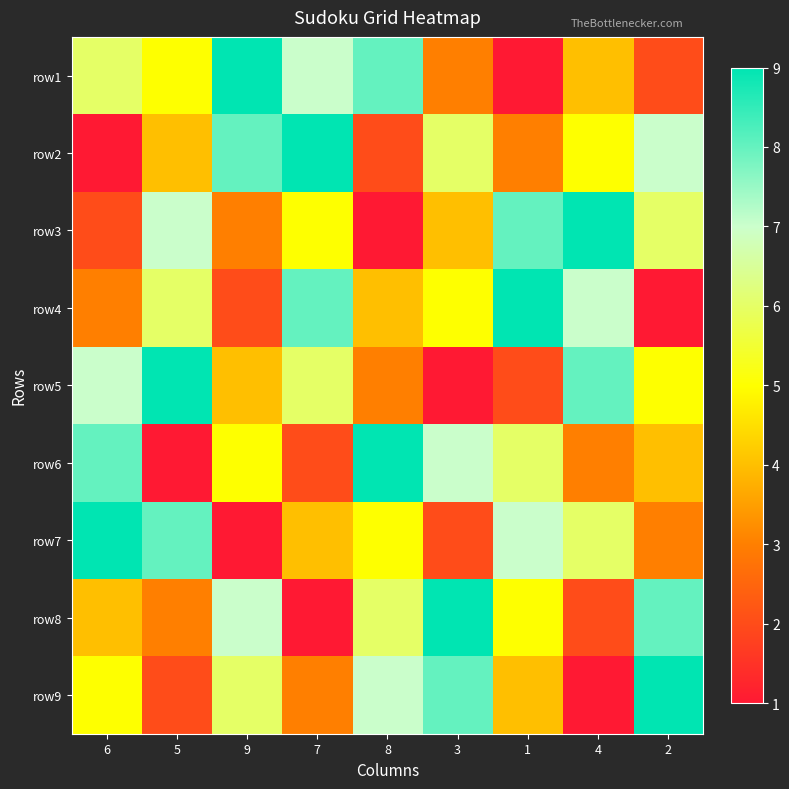

Reading left to right, what are all the values shown in this chart?

row1: 6=6	5=5	9=9	7=7	8=8	3=3	1=1	4=4	2=2
row2: 6=1	5=4	9=8	7=9	8=2	3=6	1=3	4=5	2=7
row3: 6=2	5=7	9=3	7=5	8=1	3=4	1=8	4=9	2=6
row4: 6=3	5=6	9=2	7=8	8=4	3=5	1=9	4=7	2=1
row5: 6=7	5=9	9=4	7=6	8=3	3=1	1=2	4=8	2=5
row6: 6=8	5=1	9=5	7=2	8=9	3=7	1=6	4=3	2=4
row7: 6=9	5=8	9=1	7=4	8=5	3=2	1=7	4=6	2=3
row8: 6=4	5=3	9=7	7=1	8=6	3=9	1=5	4=2	2=8
row9: 6=5	5=2	9=6	7=3	8=7	3=8	1=4	4=1	2=9